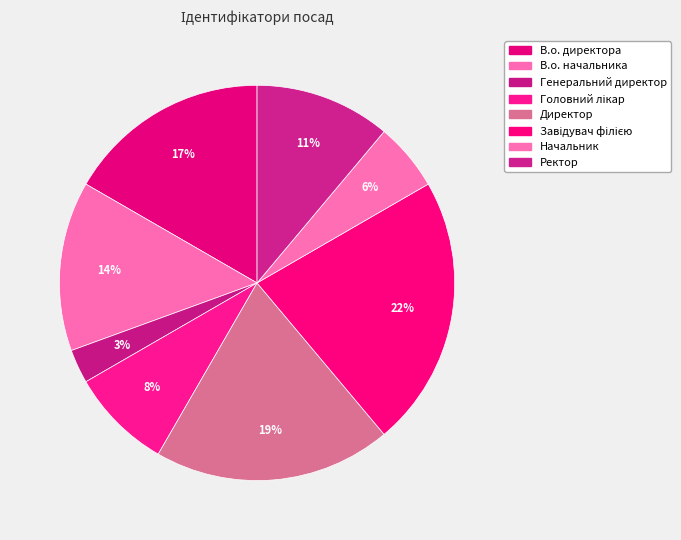

True or false: Директор accounts for 19% of the total.

True